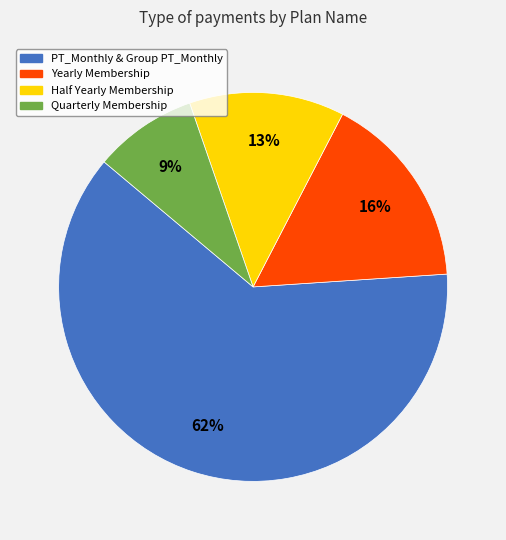

Is there any slice that represents more than half of the pie?

Yes